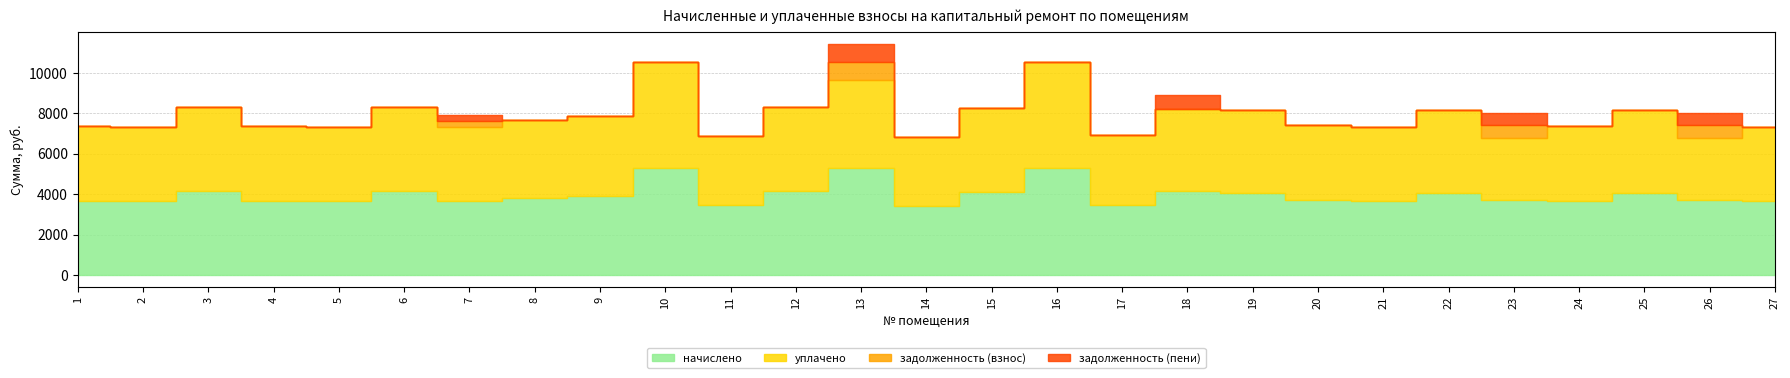

How many data points does each series have?

27